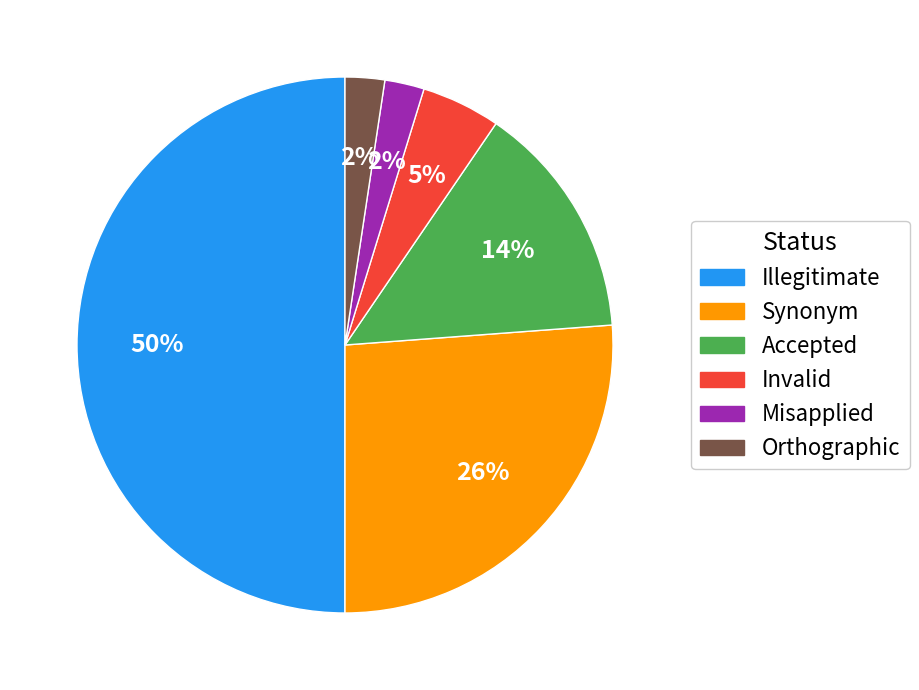

To the nearest percent, what is the average slice percentage?

17%